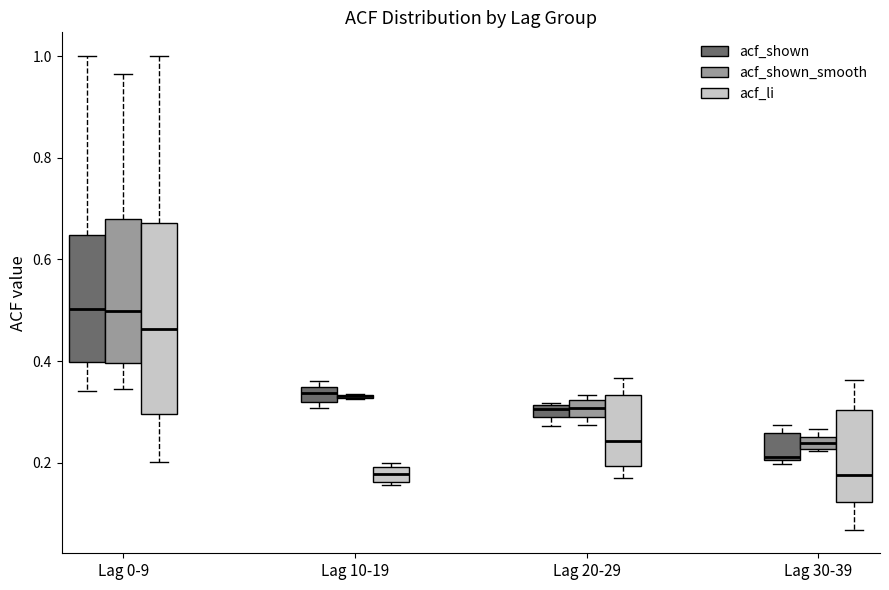

Where is the upper edge of the box for Lag 10-19 (acf_shown) on the y-axis? The values are not printed on the chart, so give them approximately, as read against the axis.

0.36